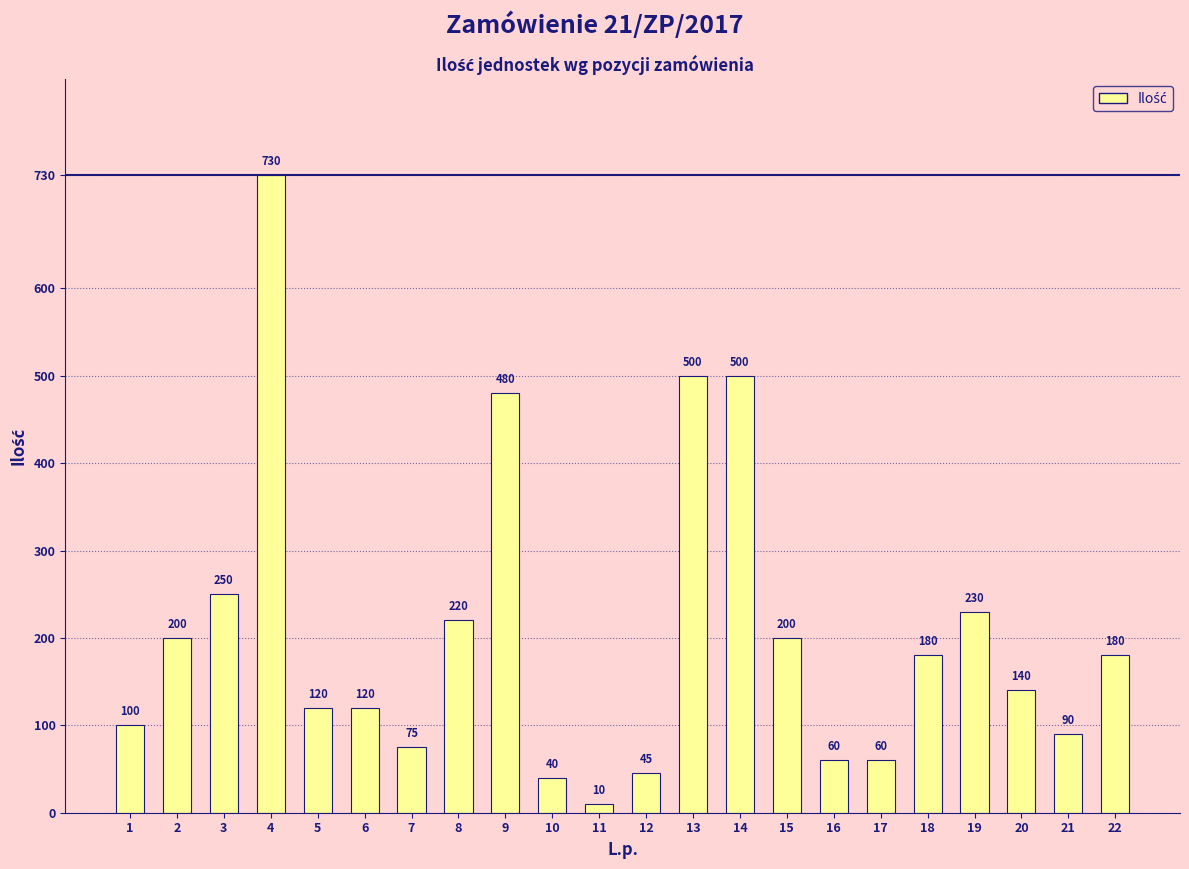

What is the change in value from 3 to 9?

+230